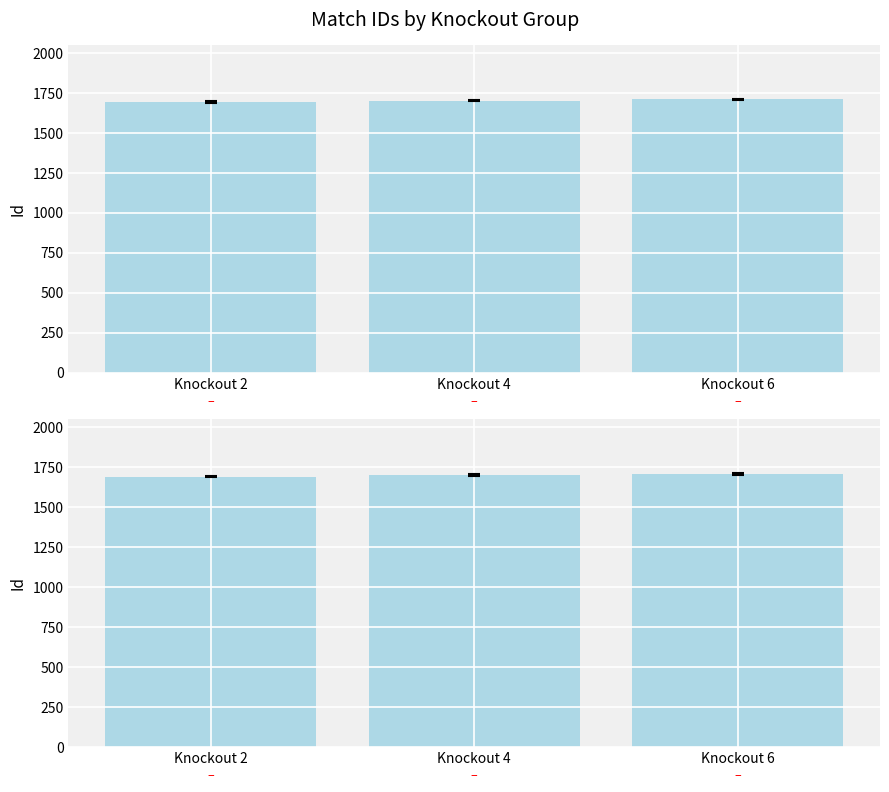

Count the values in the range 1692 to 1709.

3